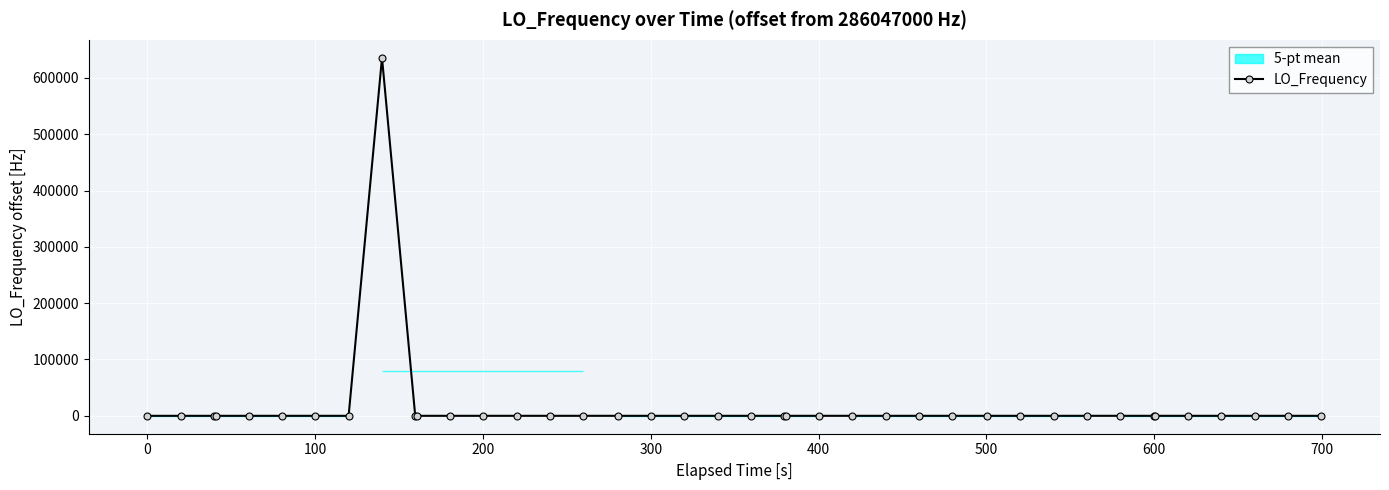

What is the difference between the maximum and minimum values?

635710.6